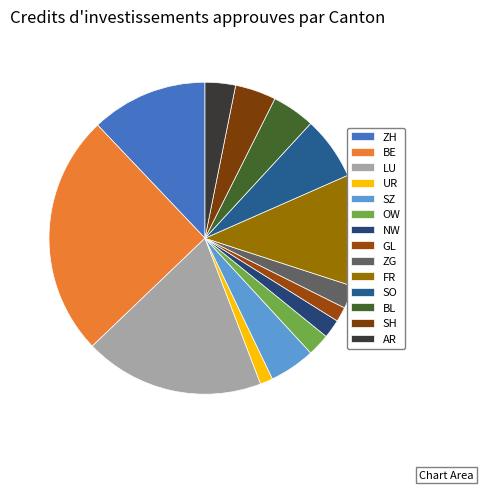

What is the largest slice in the pie chart?

BE